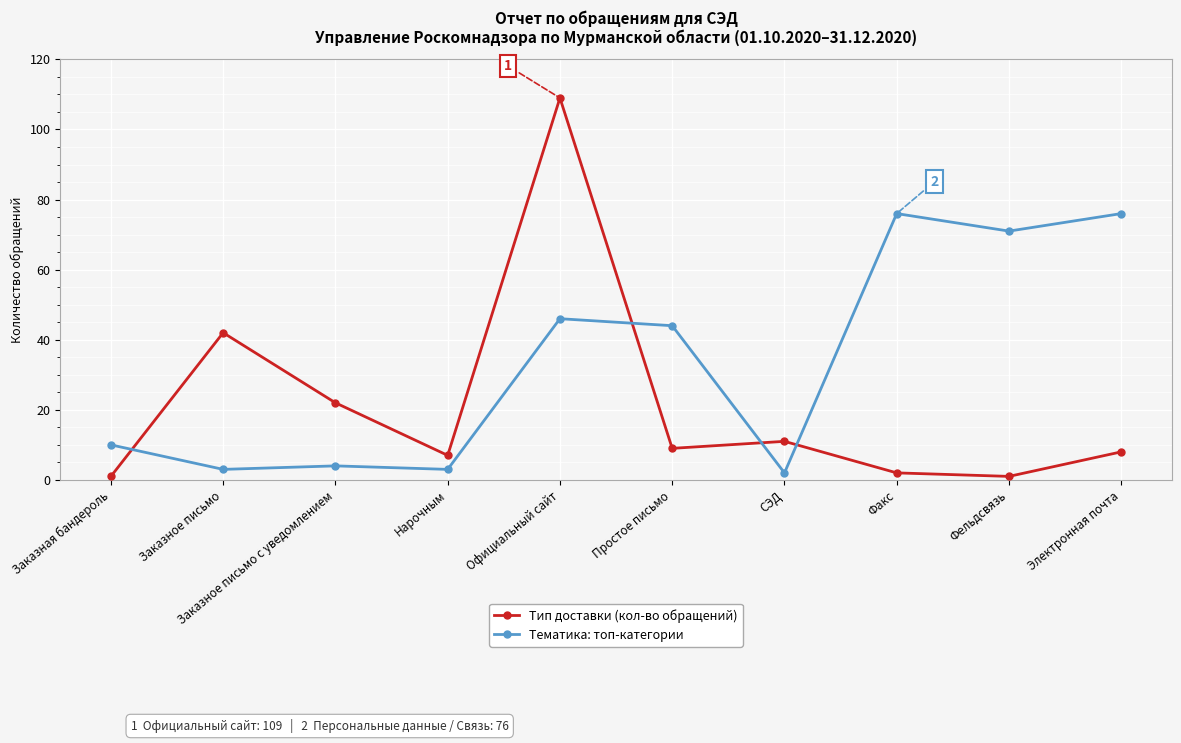

Which series ends up on top after the final intersection of Тип доставки (кол-во обращений) and Тематика: топ-категории?

Тематика: топ-категории